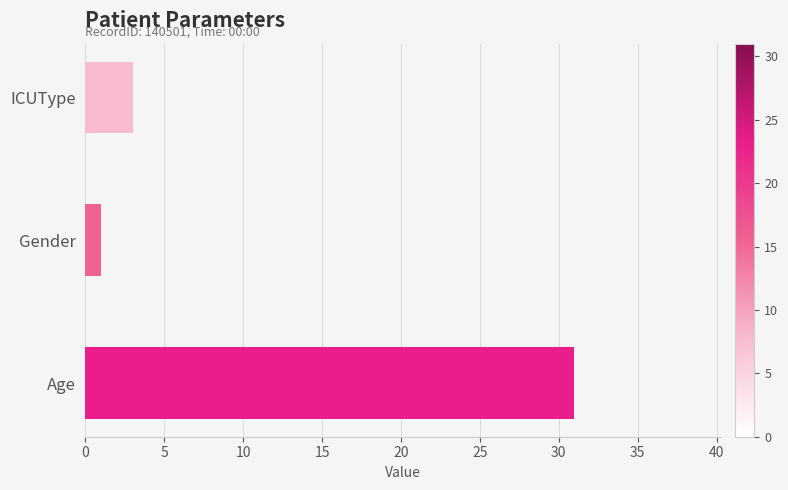

How many values are below 3?

1